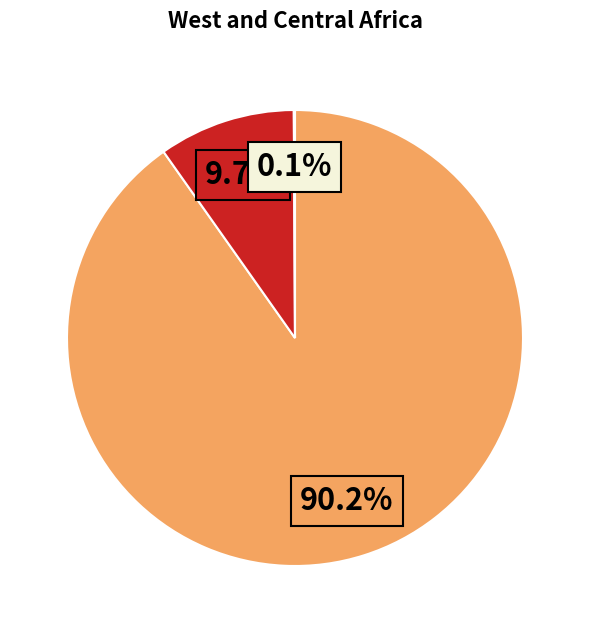

Is there a majority slice in this chart?

Yes